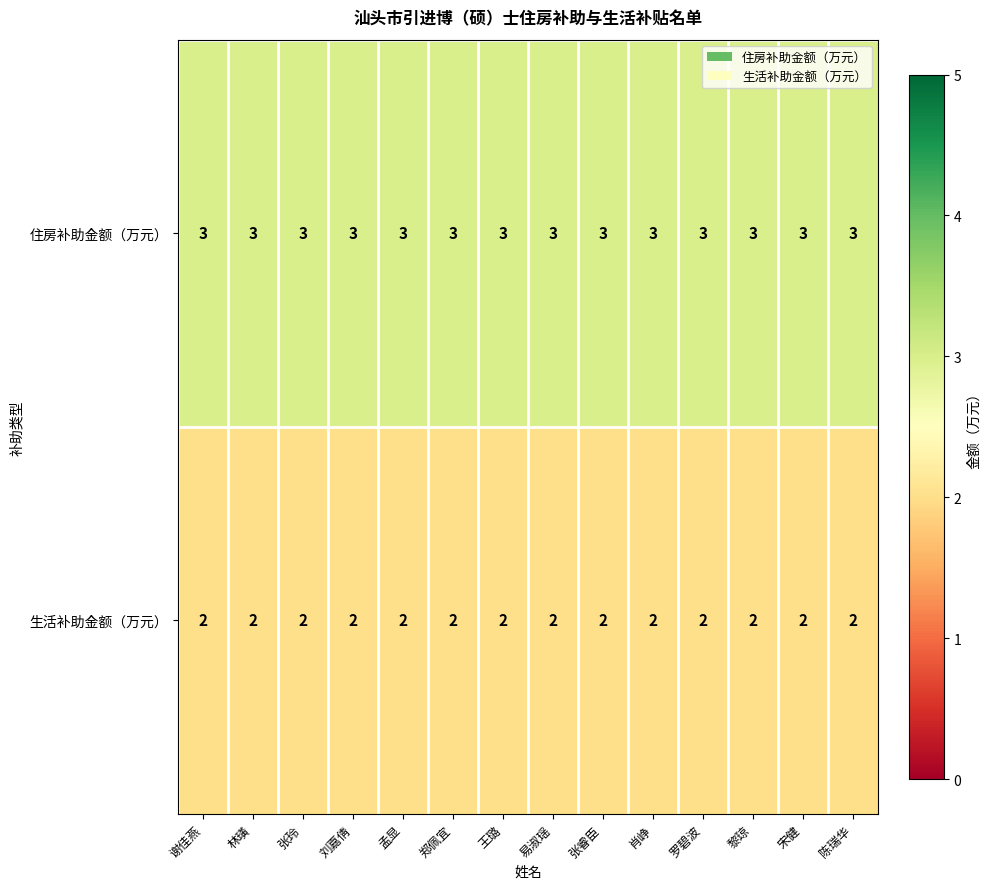

What is the greatest value displayed?

3